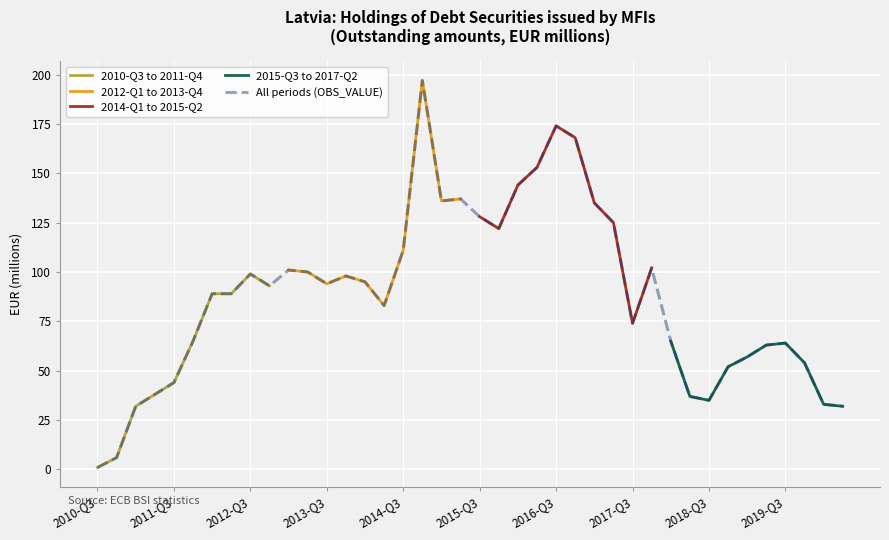

The chart shows a value of 1 at 2010-Q3. True or false?

True